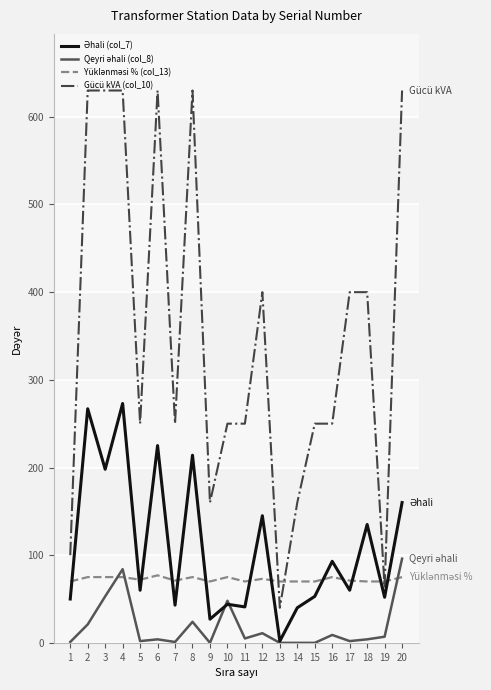

Does the chart have visible grid lines?

Yes